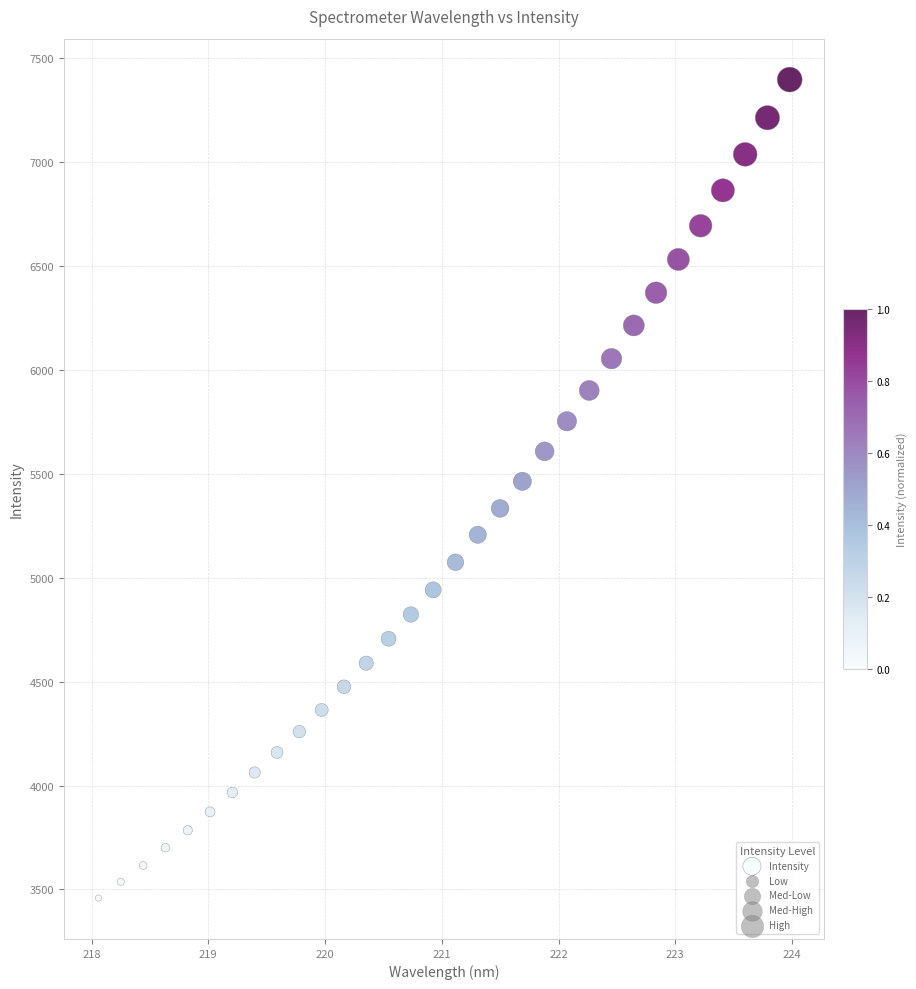

What is the range of Y values (max minus min)?

3938.7